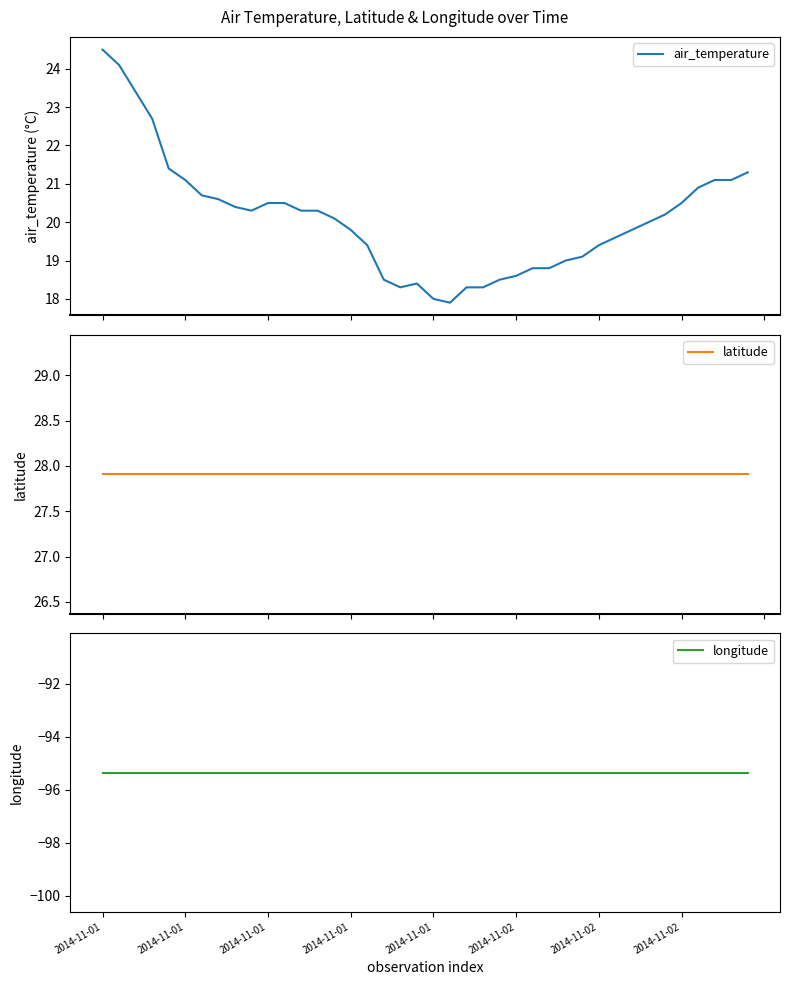

At which label is latitude closest to 27?

2014-11-01